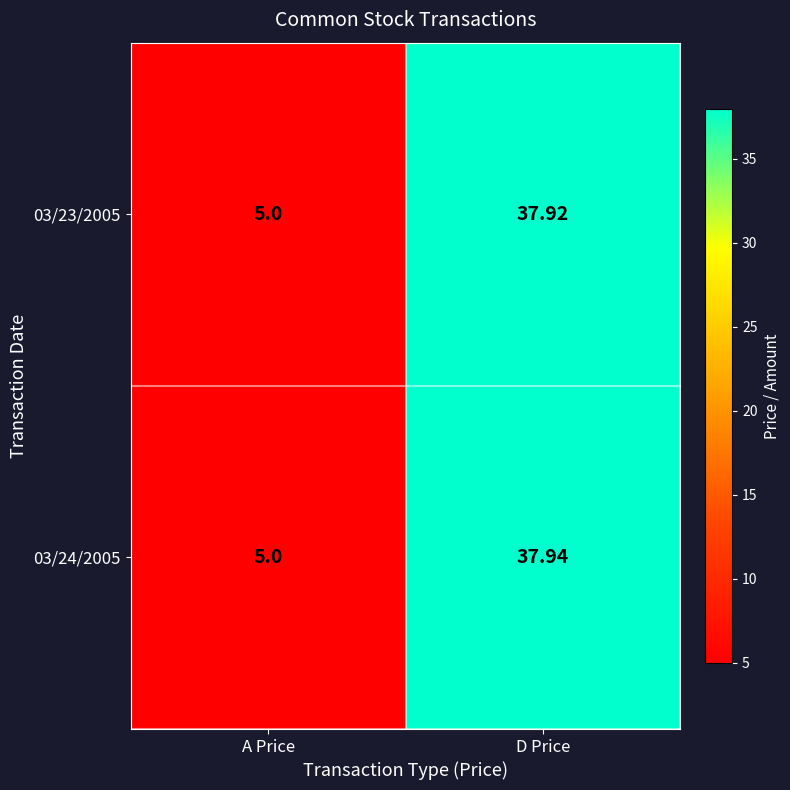

Is the value of 03/23/2005 at D Price greater than the value of 03/24/2005 at D Price?

No